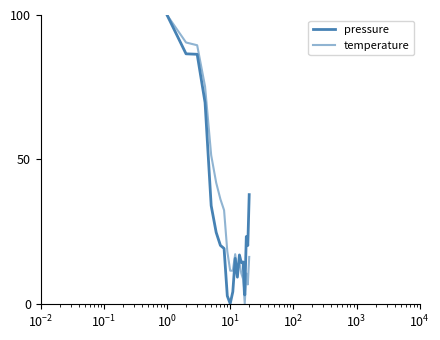

Does the chart display data point markers on the line(s)?

No